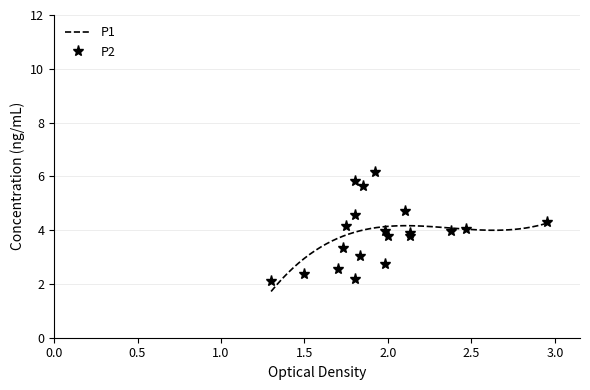

What is the lowest value of the P1 series?

1.7